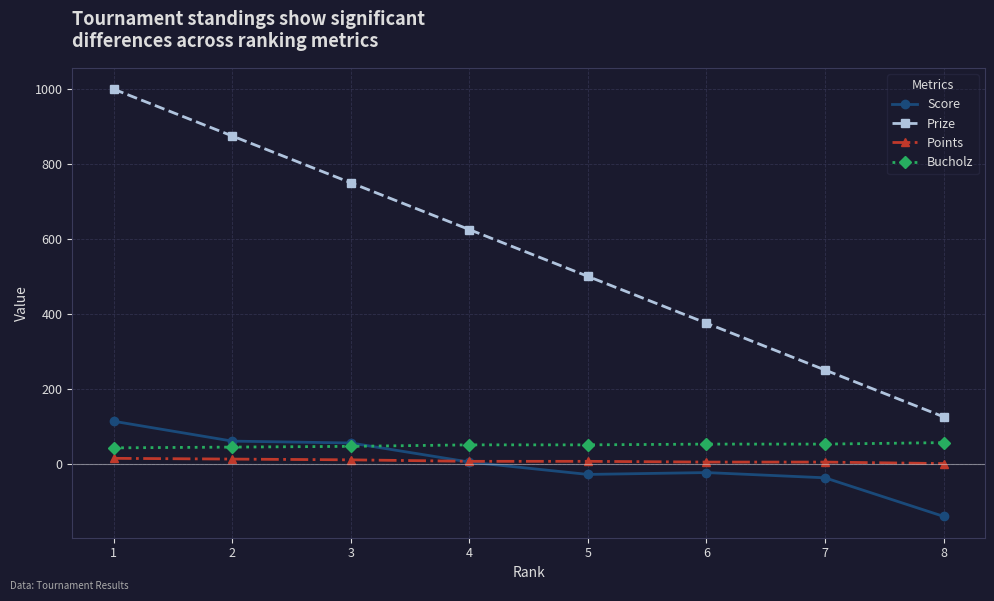

True or false: Prize has more than 1 interior local peaks.

False